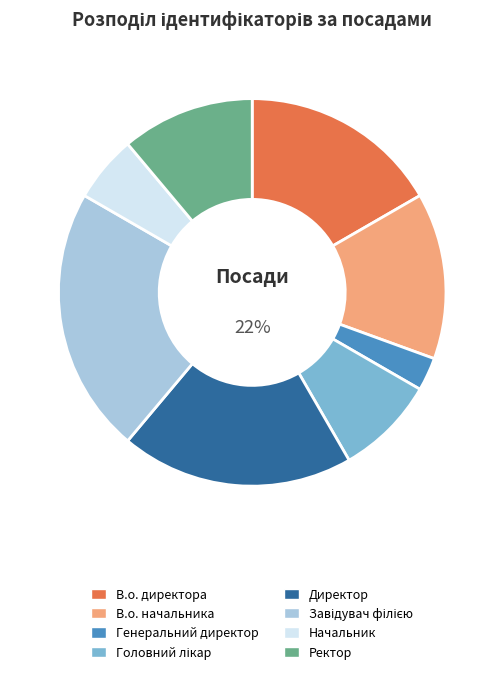

What is the smallest slice in the pie chart?

Генеральний директор